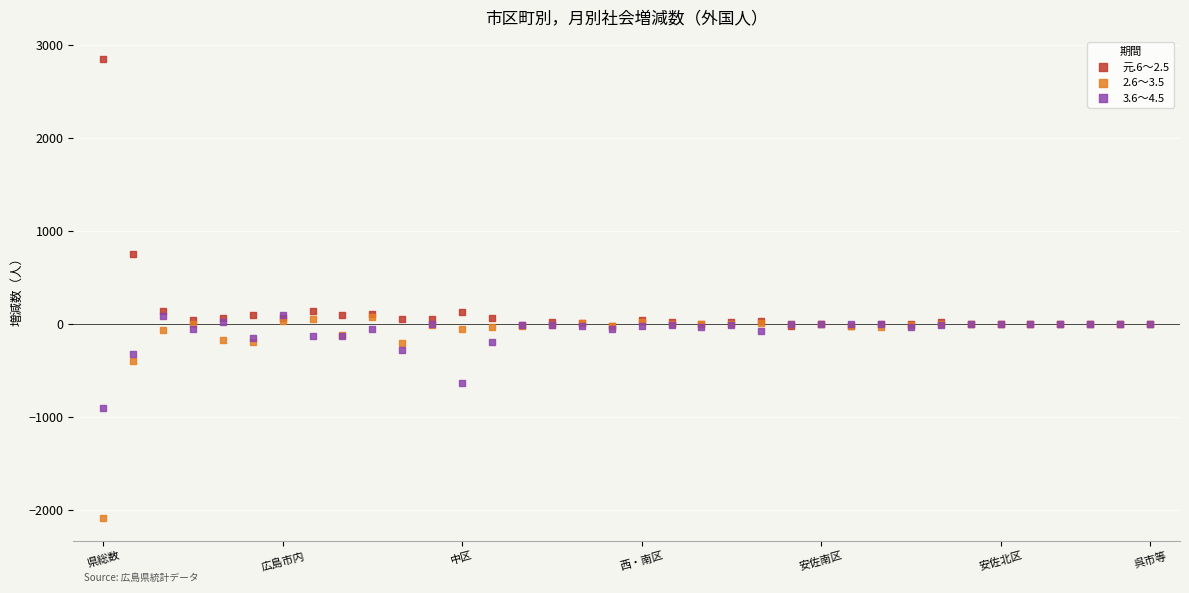

Which series has the largest Y range (max minus min)?

元.6～2.5